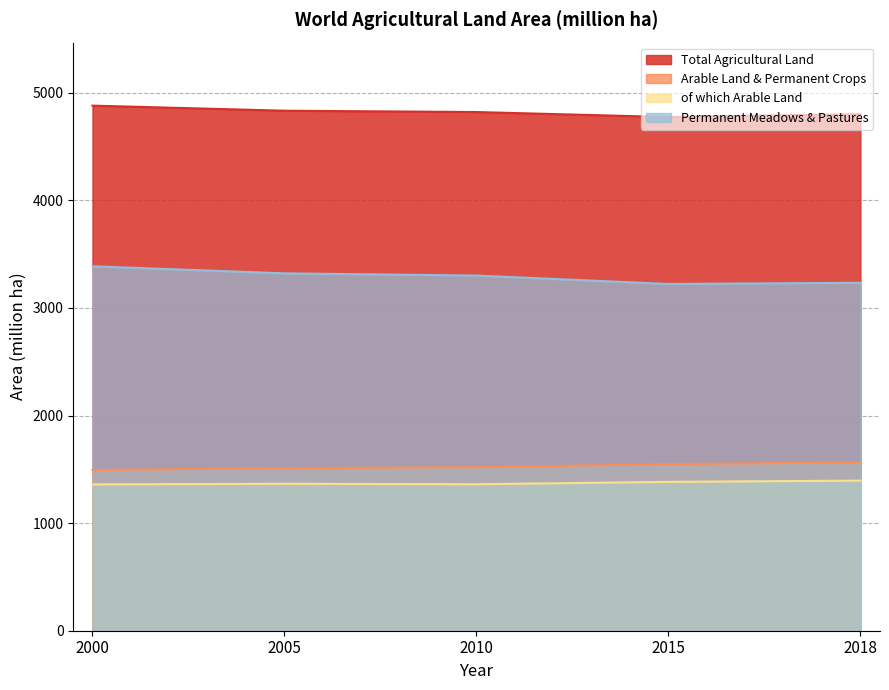

Which category has the lowest value in the Arable Land & Permanent Crops series?

2000